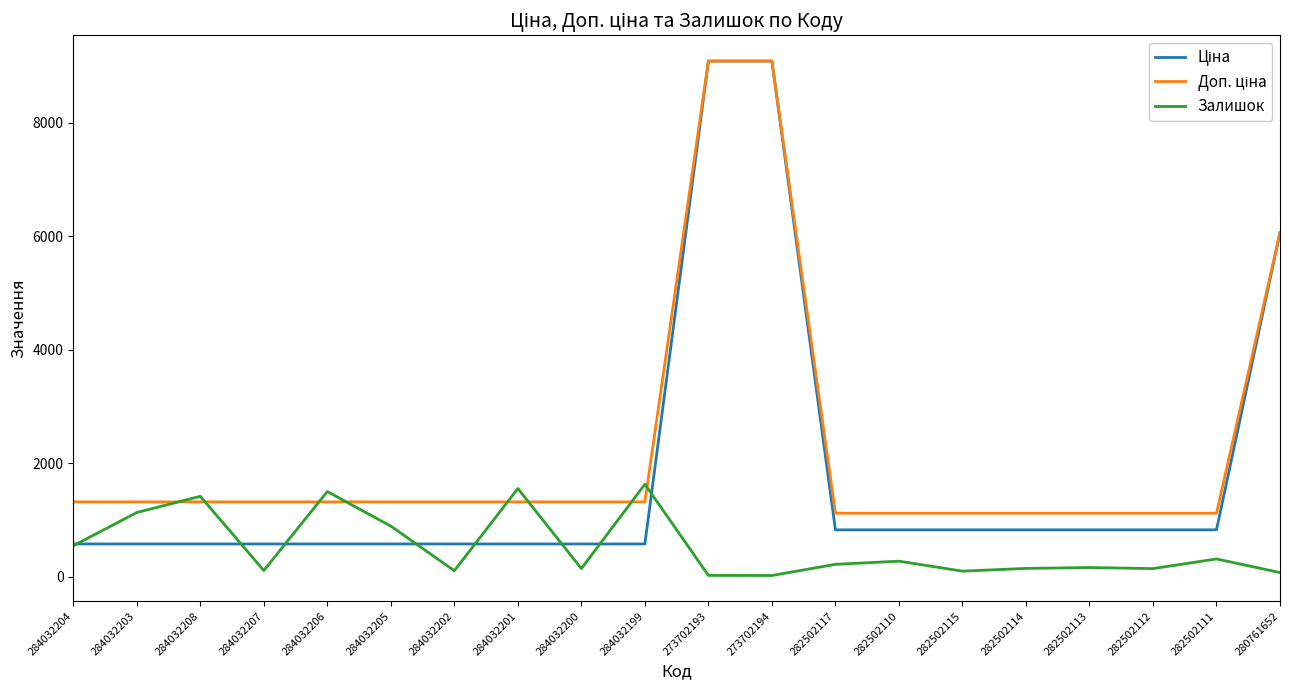

Between 284032208 and 282502110, which series saw the biggest shift?

Залишок